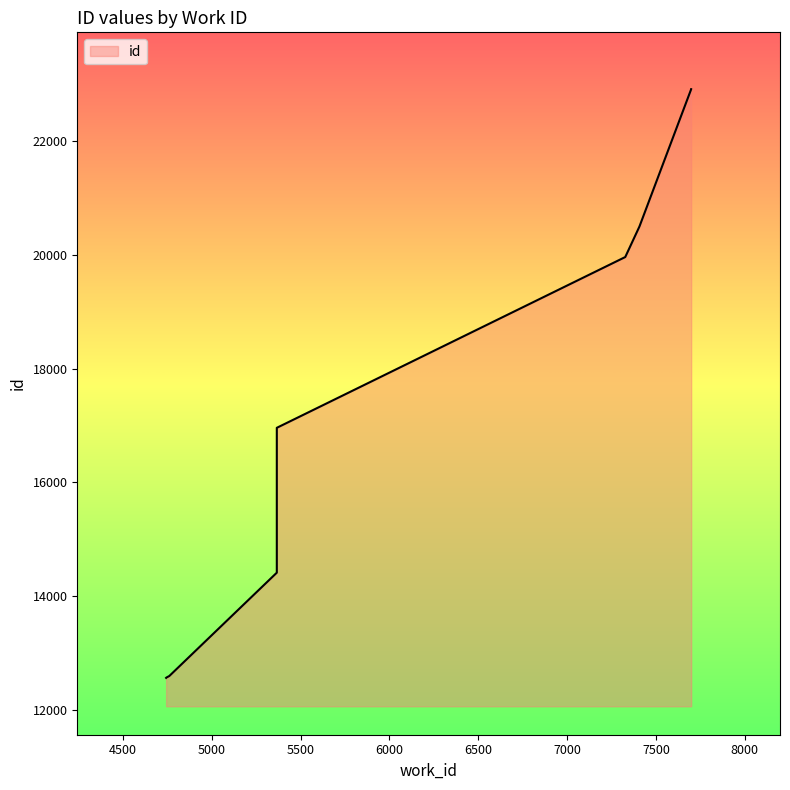

What is the difference between the maximum and minimum values?

10356